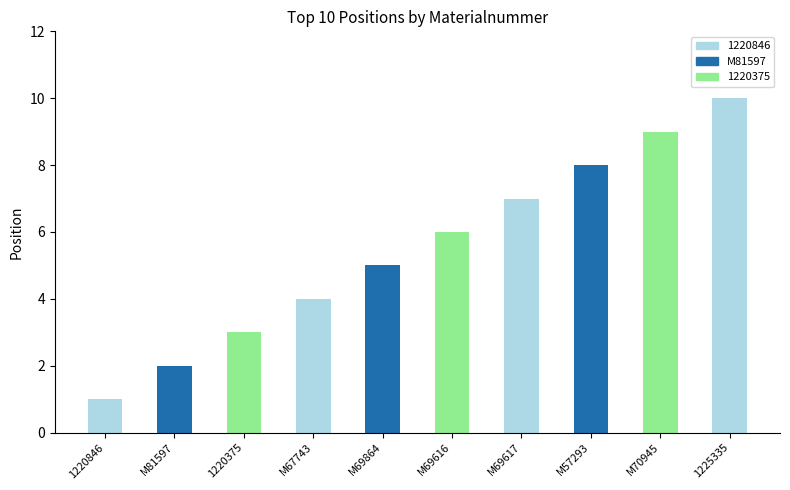

What is the minimum value shown in the chart?

1